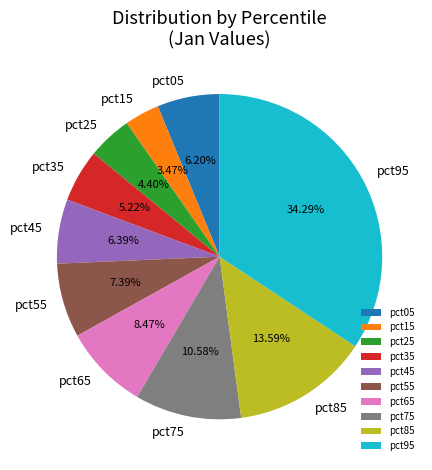

Is pct75 the majority of the pie?

No